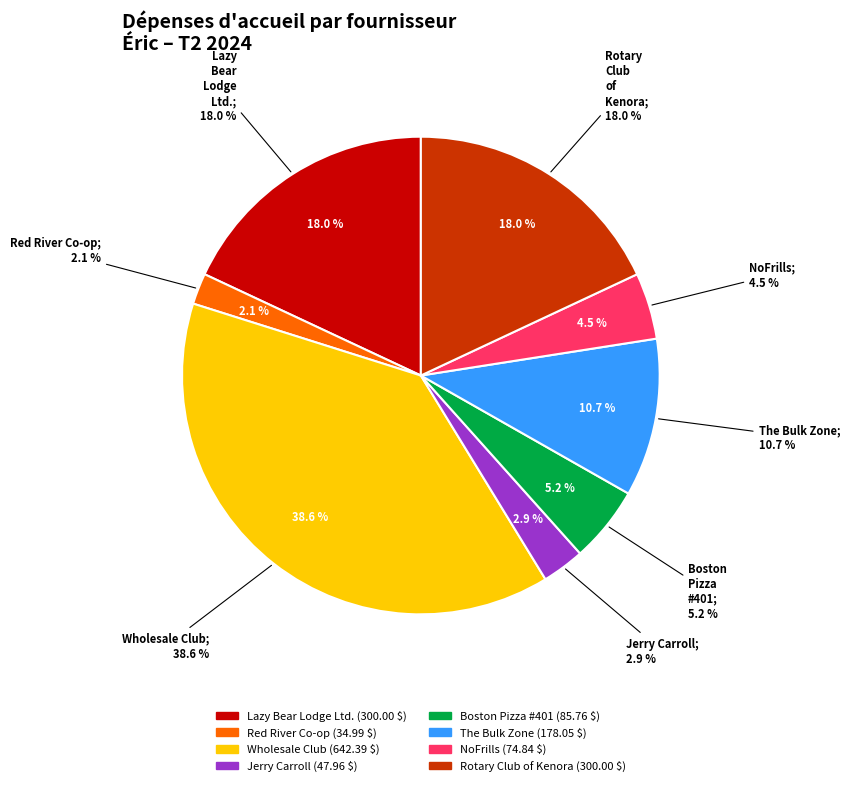

How many slices are in this pie chart?

8